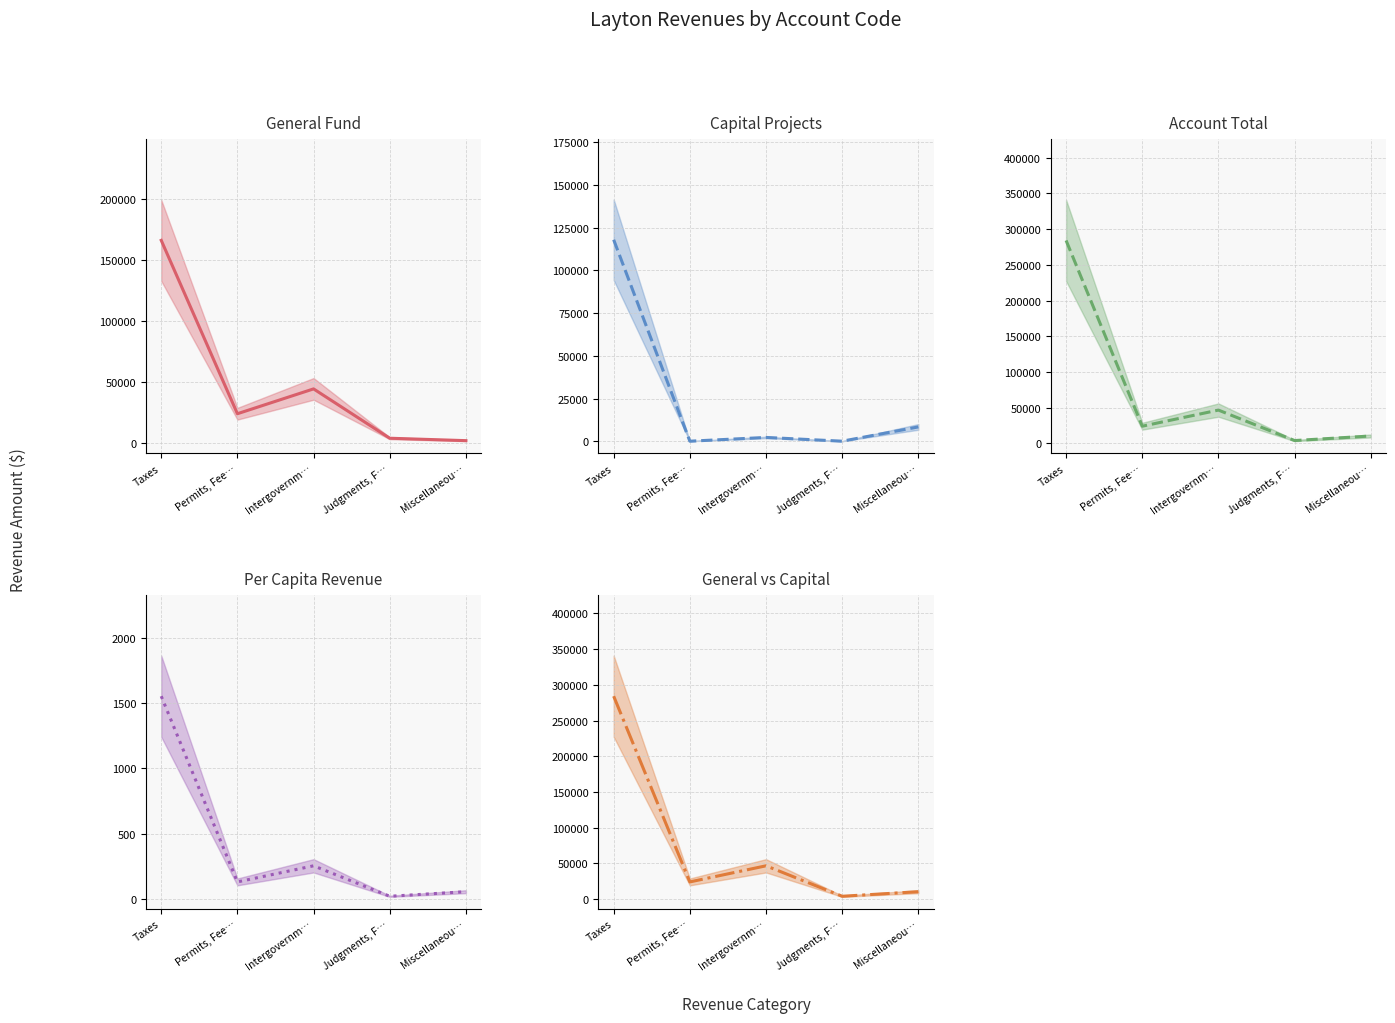

Which series changed the most between Permits, Fee… and Judgments, F…?

General Fund